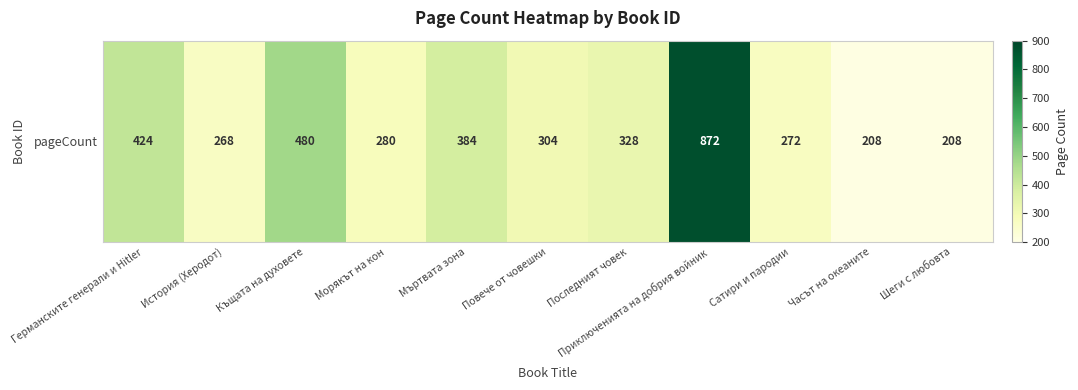

What is the sum of the values at История (Херодот) and Последният човек?

596